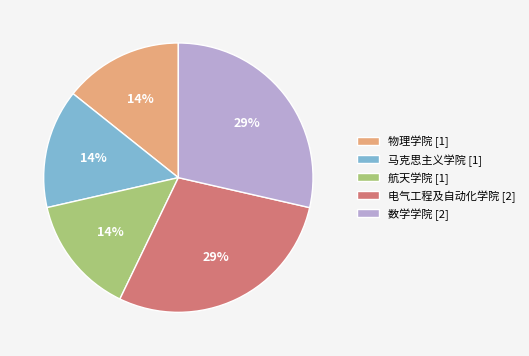

Is there a majority slice in this chart?

No